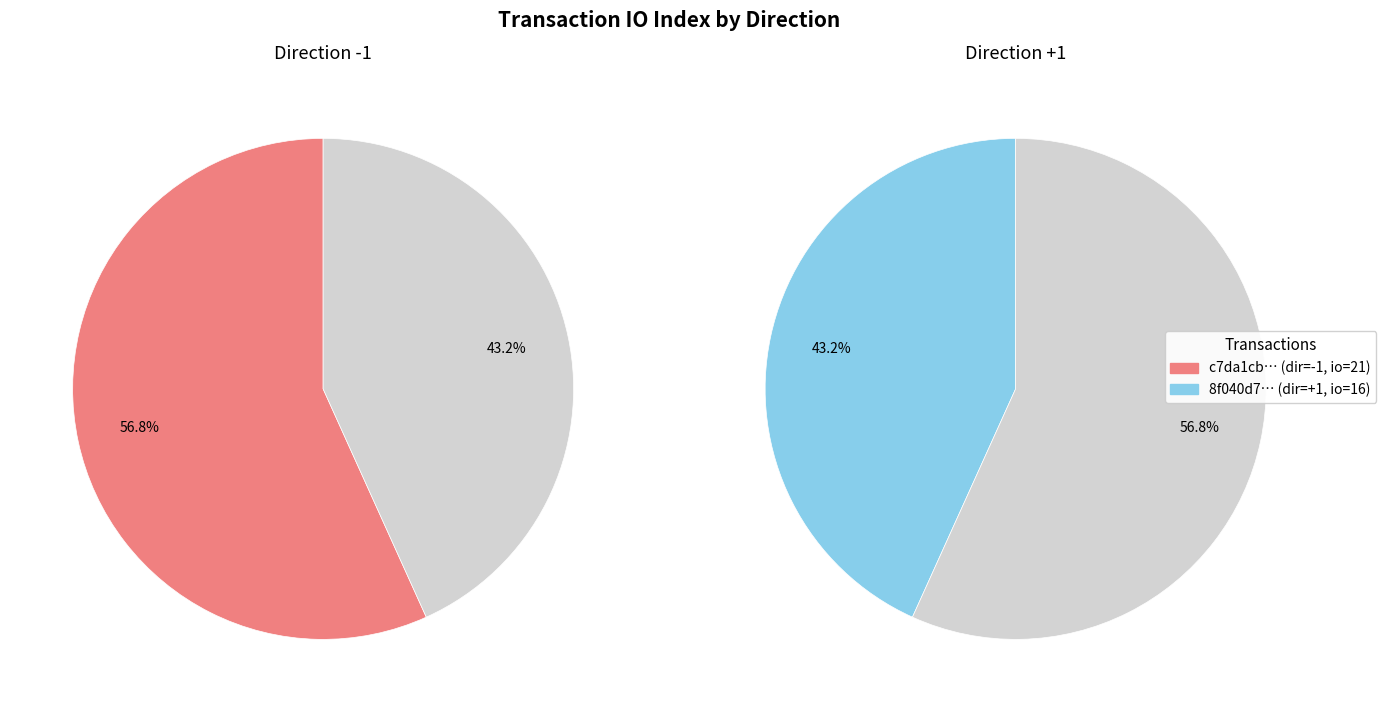

True or false: tx_1 (io_index=16) accounts for 43% of the total.

True